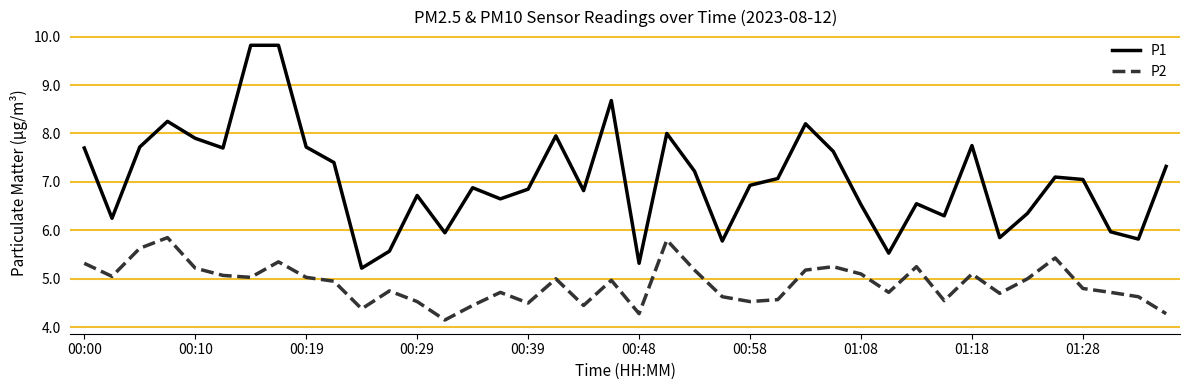

What is the minimum value shown in the chart?

4.2